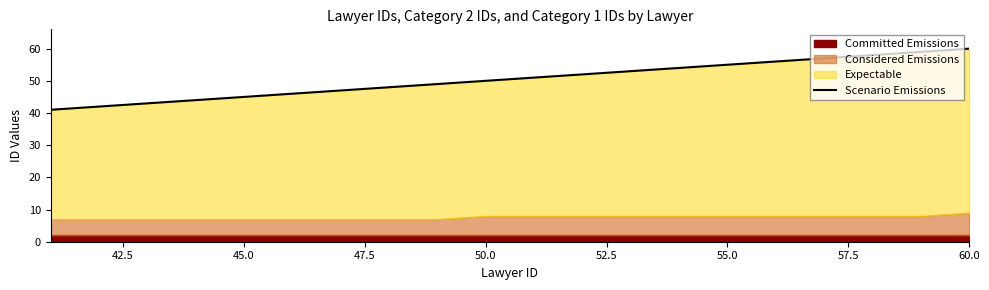

What is the value of the 2nd point from the left?

42